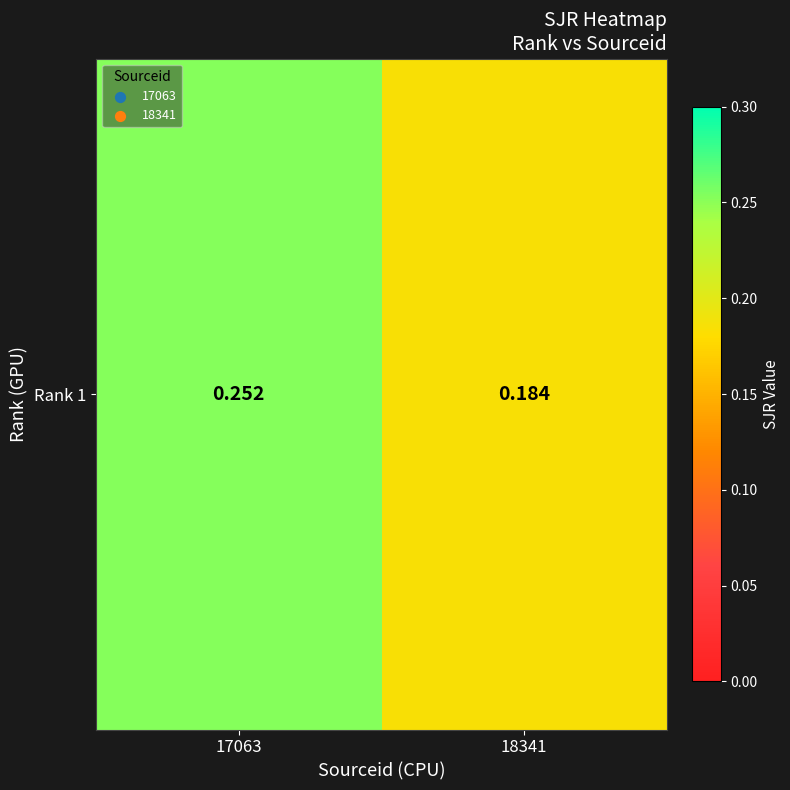

What is the approximate value at 18341?

0.2